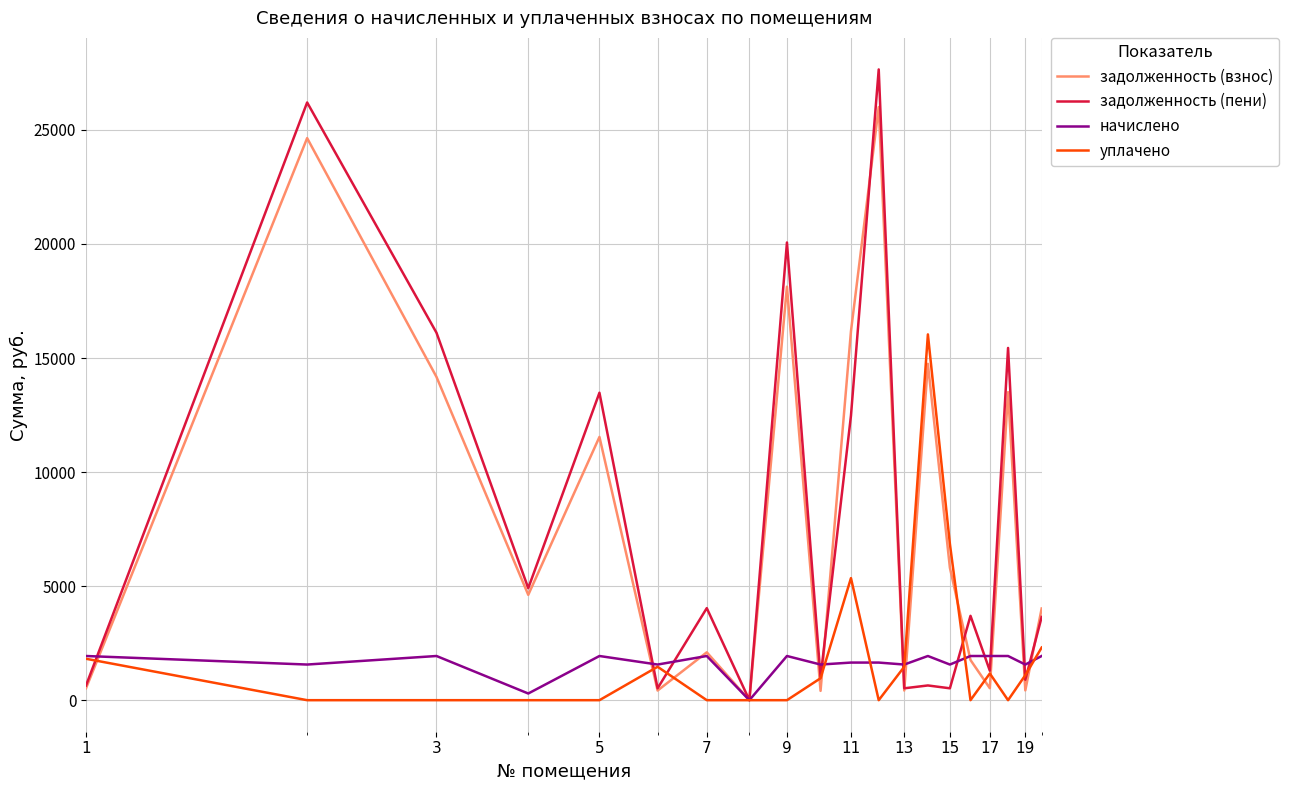

What is the highest value of the начислено series?

1936.8